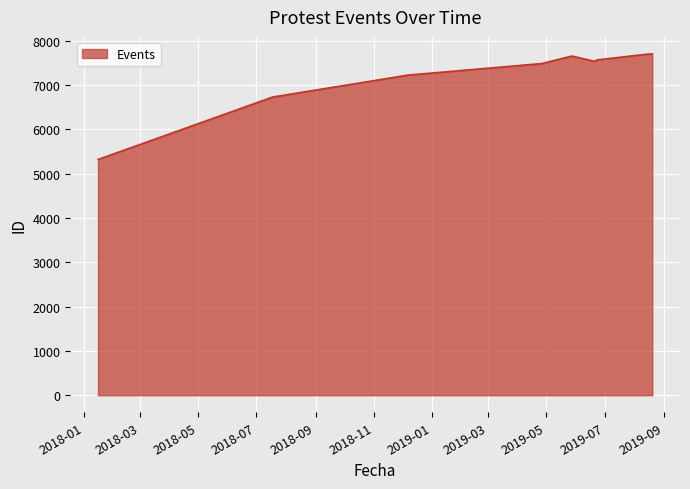

What is the label of the 10th point from the left?

2019-05-28